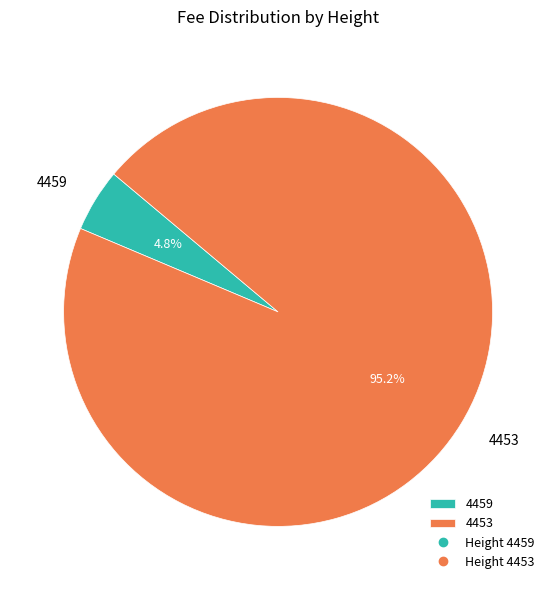

Rank the categories by value from lowest to highest.

4459, 4453